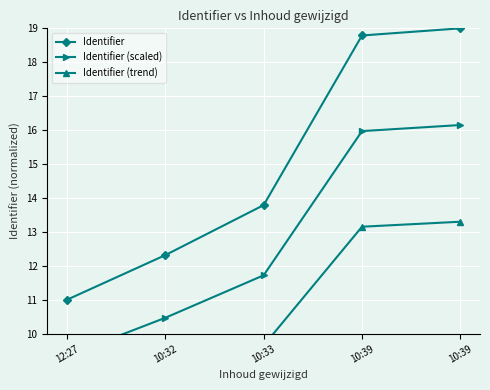

At which category is the sum across all series the highest?

10:39